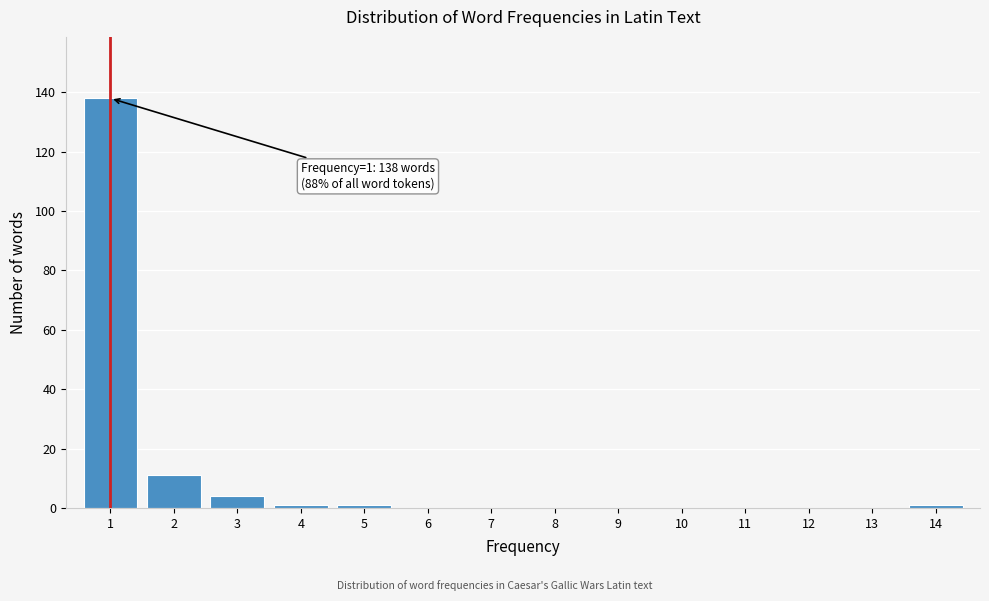

Reading left to right, list all the values displayed in this chart.

1=138	2=11	3=4	4=1	5=1	6=0	7=0	8=0	9=0	10=0	11=0	12=0	13=0	14=1